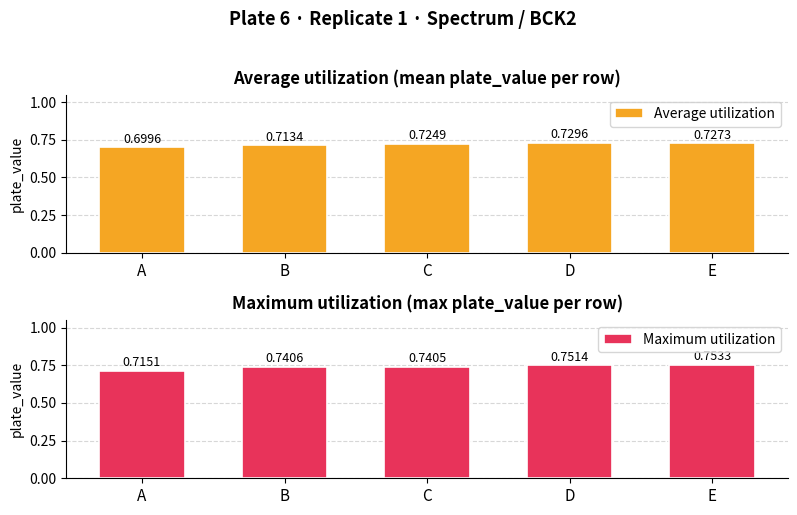

What is the maximum value shown in the chart?

0.8